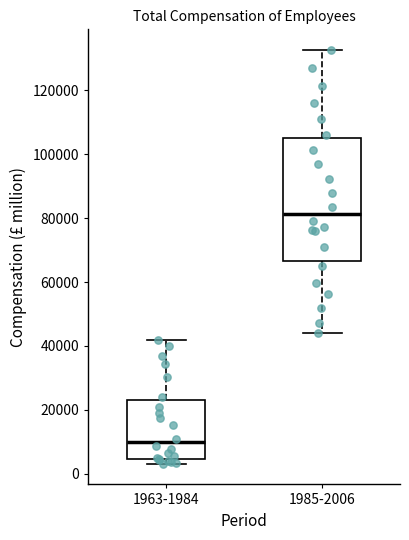

Which box's median line is the lowest?

1963-1984